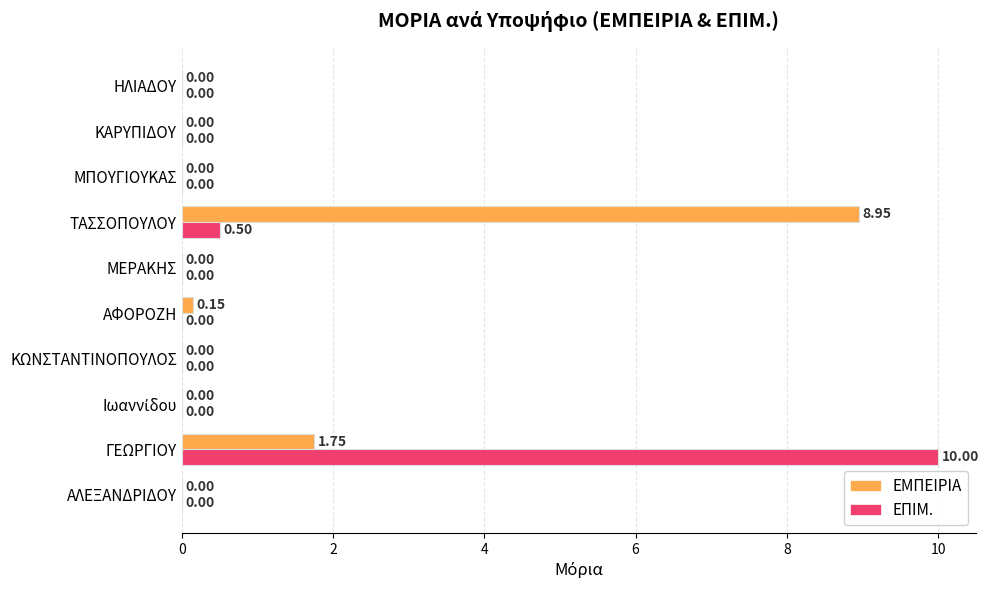

At which category is the sum across all series the highest?

ΓΕΩΡΓΙΟΥ